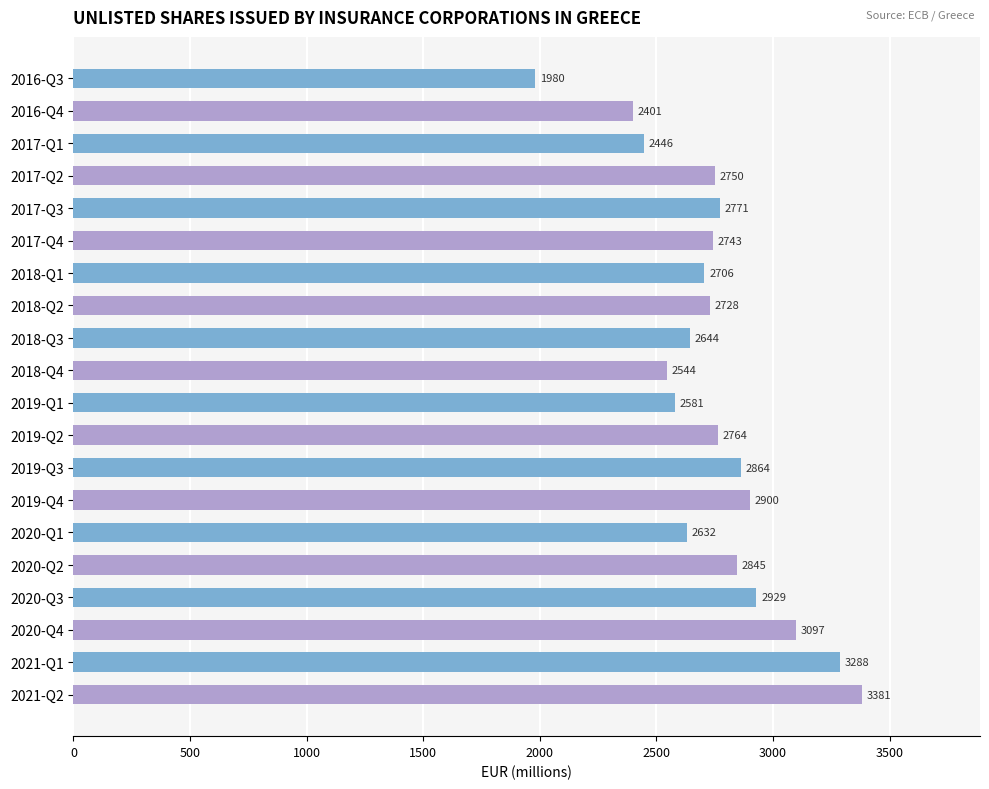

The chart shows a value of 2750.1 at 2017-Q2. True or false?

True